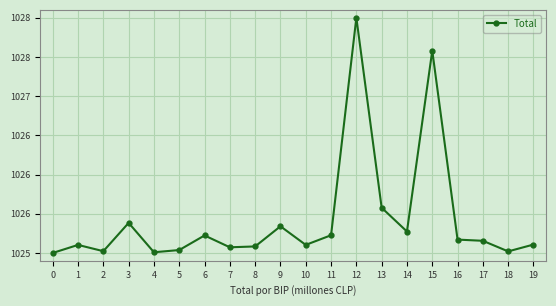

What is the sum of all values?

20508.5